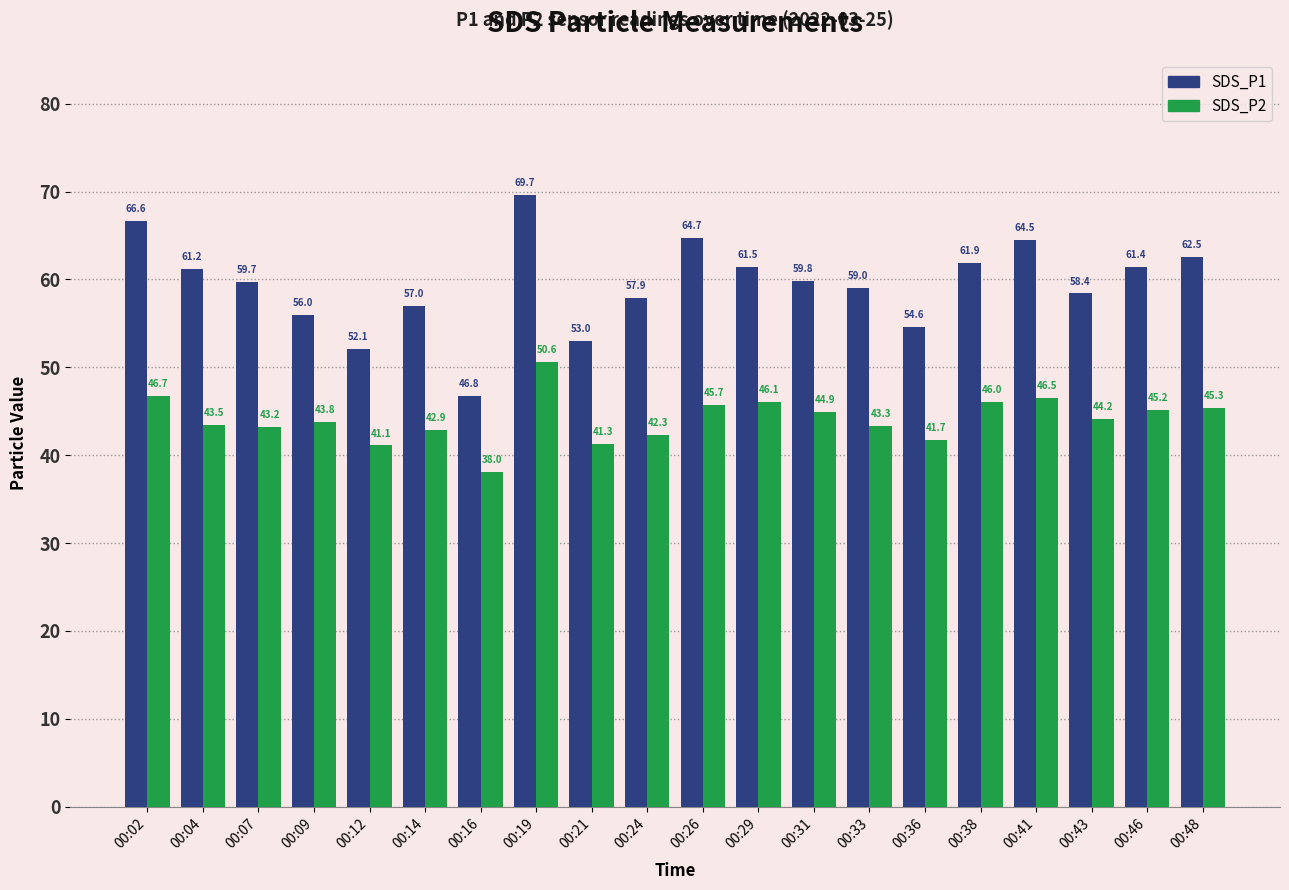

Between 00:16 and 00:36, which series saw the biggest shift?

SDS_P1